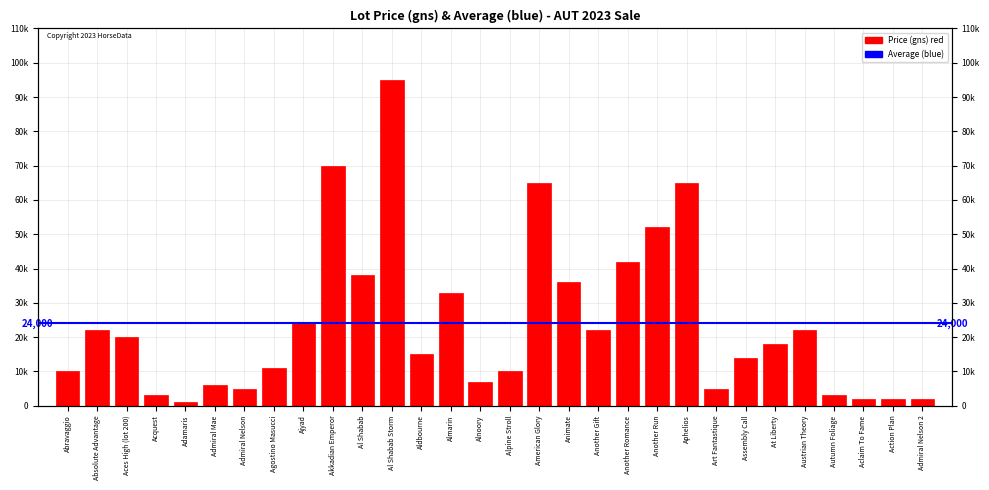

Rank the categories by value from lowest to highest.

Adamaris, Aclaim To Fame, Action Plan, Admiral Nelson 2, Acquest, Autumn Foliage, Admiral Nelson, Art Fantastique, Admiral Mae, Alnoory, Abravaggio, Alpine Stroll, Agostino Masucci, Assembly Call, Aldbourne, At Liberty, Aces High (lot 200), Absolute Advantage, Another Gift, Austrian Theory, Ajyad, Almarin, Animate, Al Shabab, Another Romance, Another Run, American Glory, Aphelios, Akkadian Emperor, Al Shabab Storm